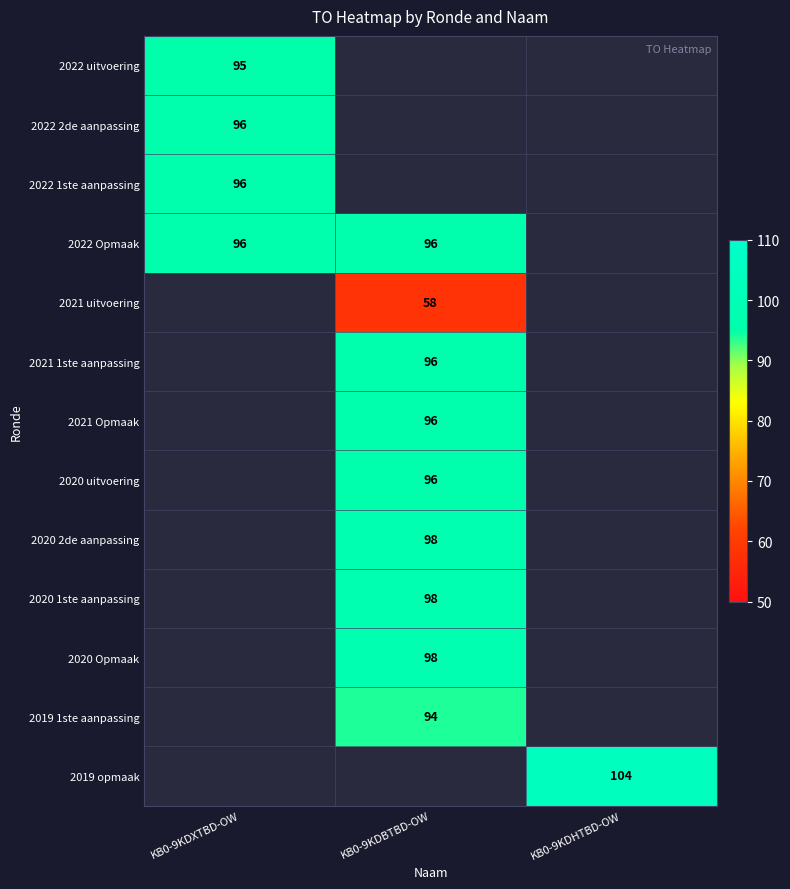

Count the number of categories in the chart.

3